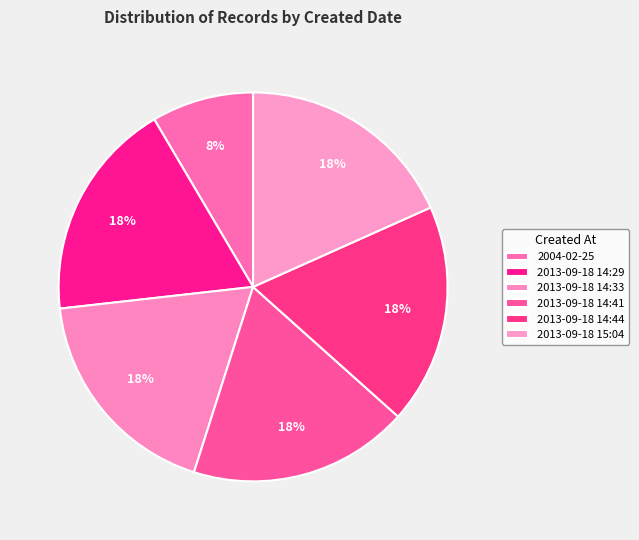

To the nearest percent, what is the combined percentage of 2013-09-18 14:33 and 2013-09-18 14:29?

37%